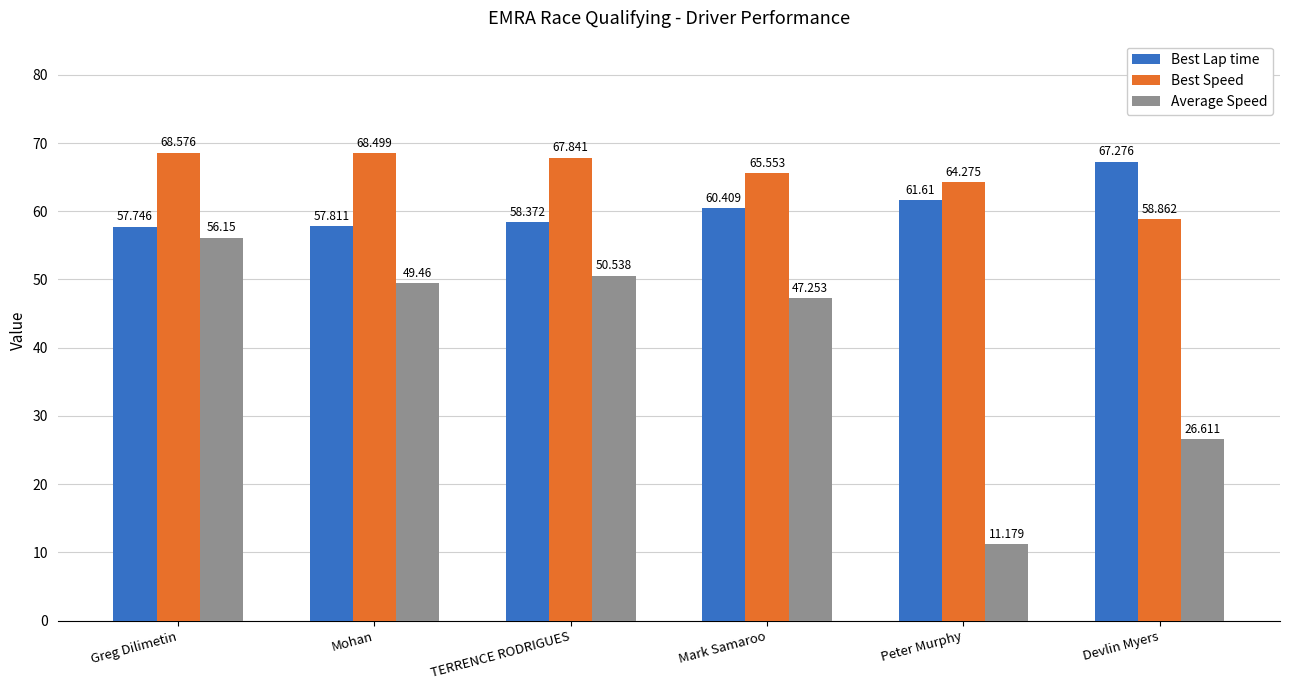

Which category has the highest value across all series?

Greg Dilimetin